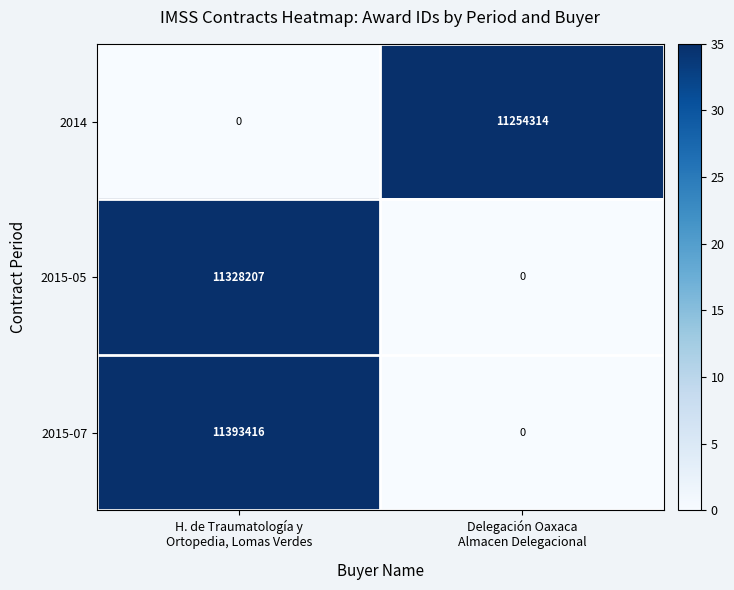

Which series has the widest spread of values?

2015-07